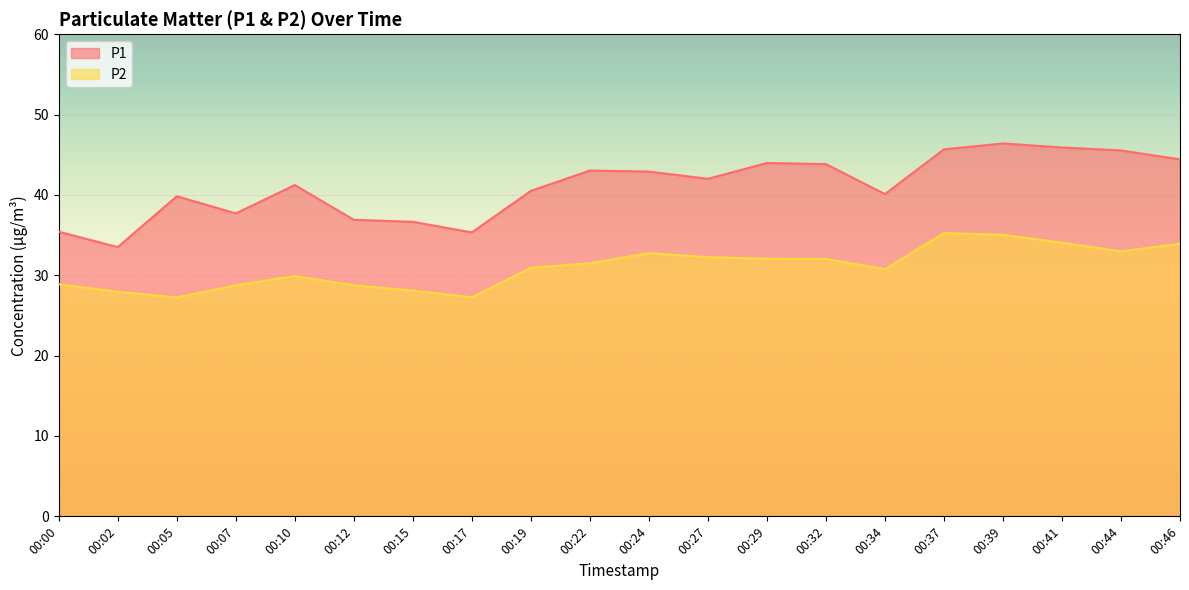

At which label is P2 closest to 31?

00:19